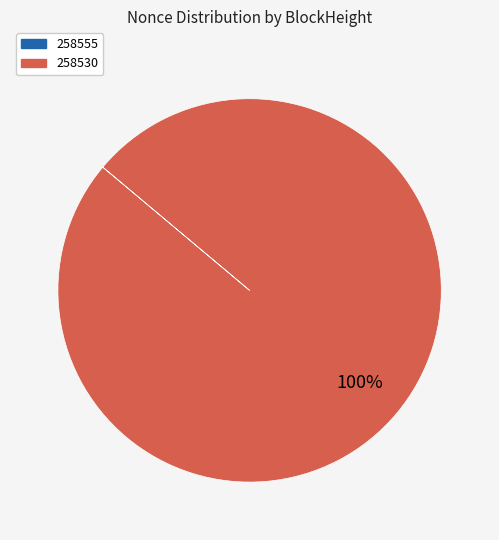

Is there a majority slice in this chart?

Yes